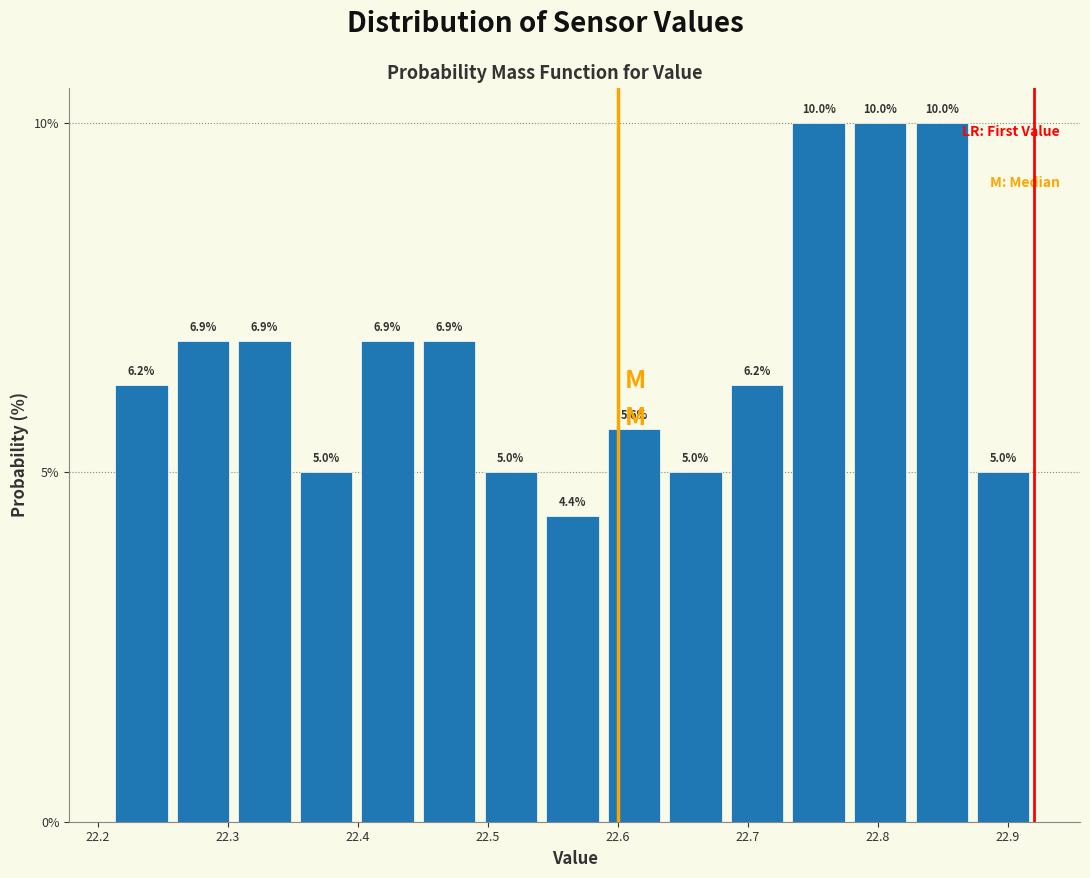

Reading left to right, transcribe this chart: for each bar, give the range it covers on the x-axis and its height. The bar edges are not printed on the chart, so give them approximately, as read against the axis.

22.21 to 22.26: 6.2
22.26 to 22.30: 6.9
22.30 to 22.35: 6.9
22.35 to 22.40: 5.0
22.40 to 22.45: 6.9
22.45 to 22.49: 6.9
22.49 to 22.54: 5.0
22.54 to 22.59: 4.4
22.59 to 22.64: 5.6
22.64 to 22.68: 5.0
22.68 to 22.73: 6.2
22.73 to 22.78: 10.0
22.78 to 22.83: 10.0
22.83 to 22.87: 10.0
22.87 to 22.92: 5.0